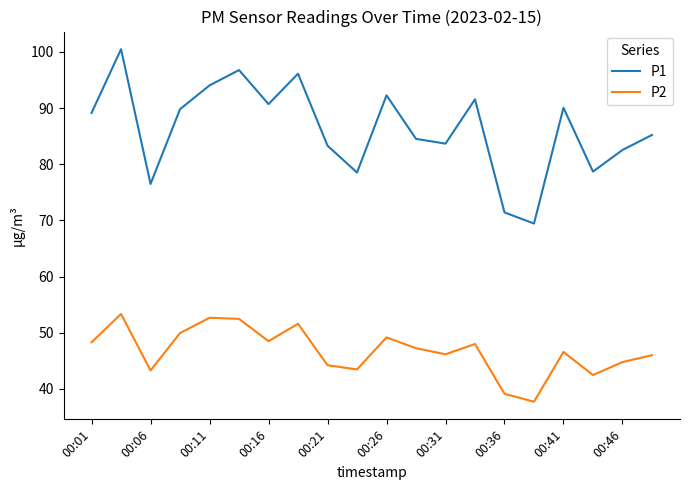

Which series has the largest total across all categories?

P1